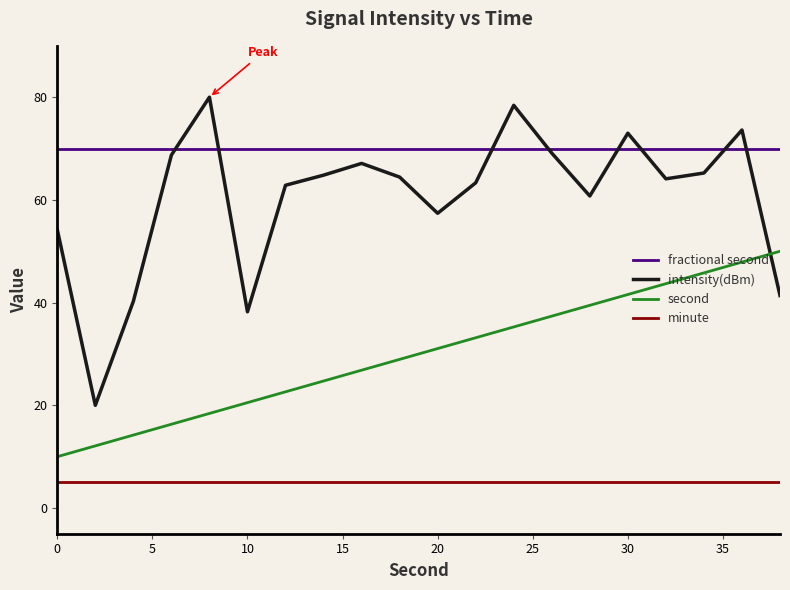

Is this an area chart (filled region under the line)?

No